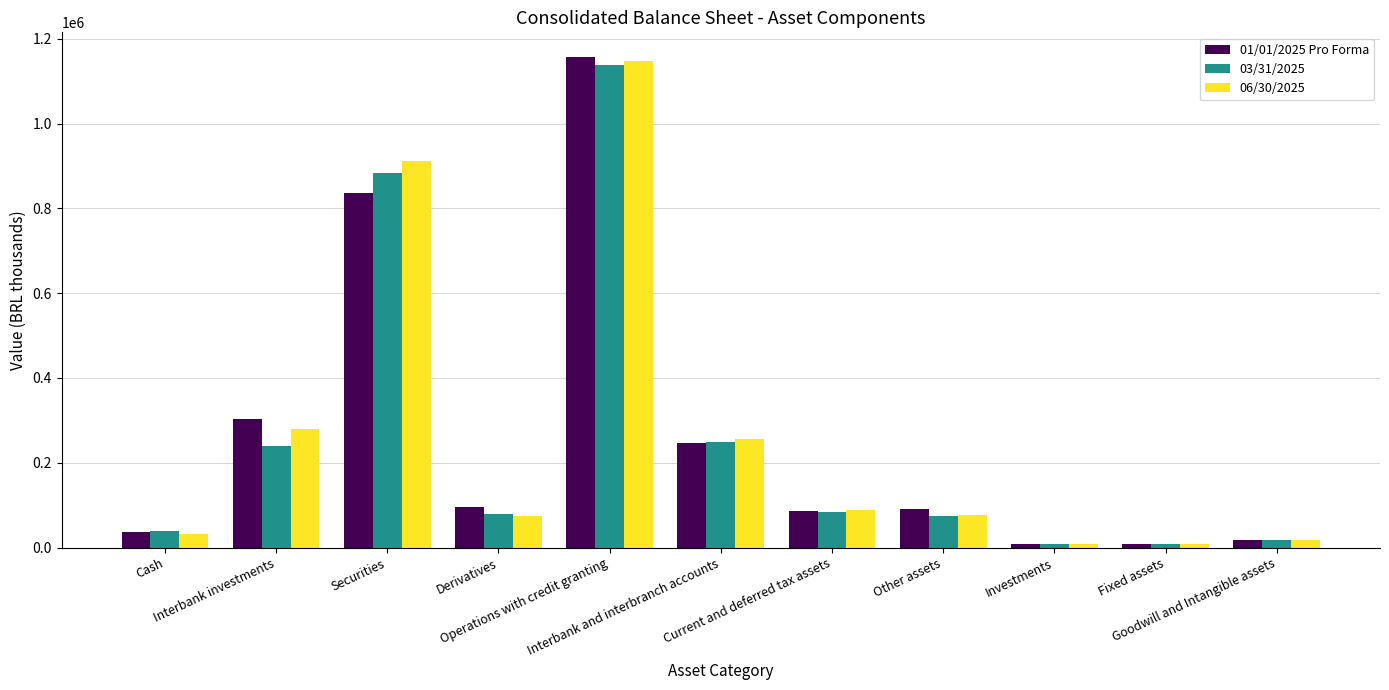

What is the approximate value of 06/30/2025 at Current and deferred tax assets, to the nearest 50?

87950